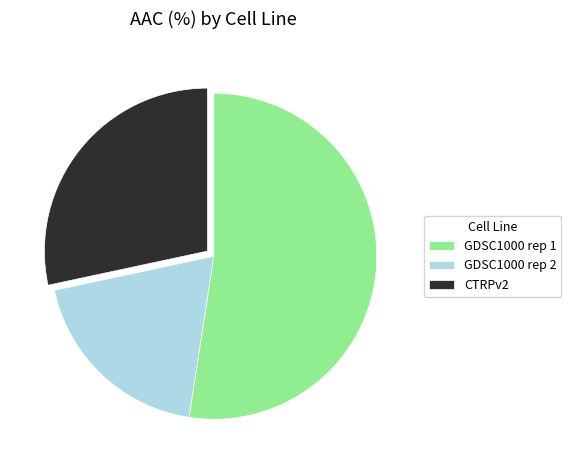

True or false: GDSC1000 rep 2 accounts for 28% of the total.

False